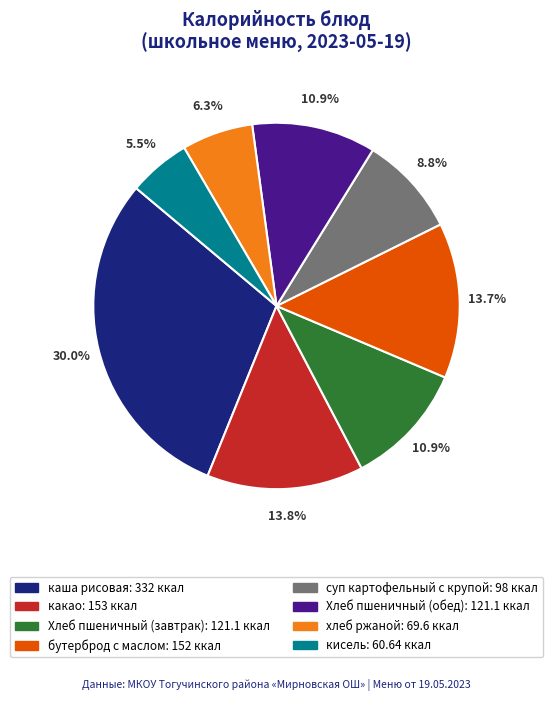

Is it true that какао is 14% of the pie?

True